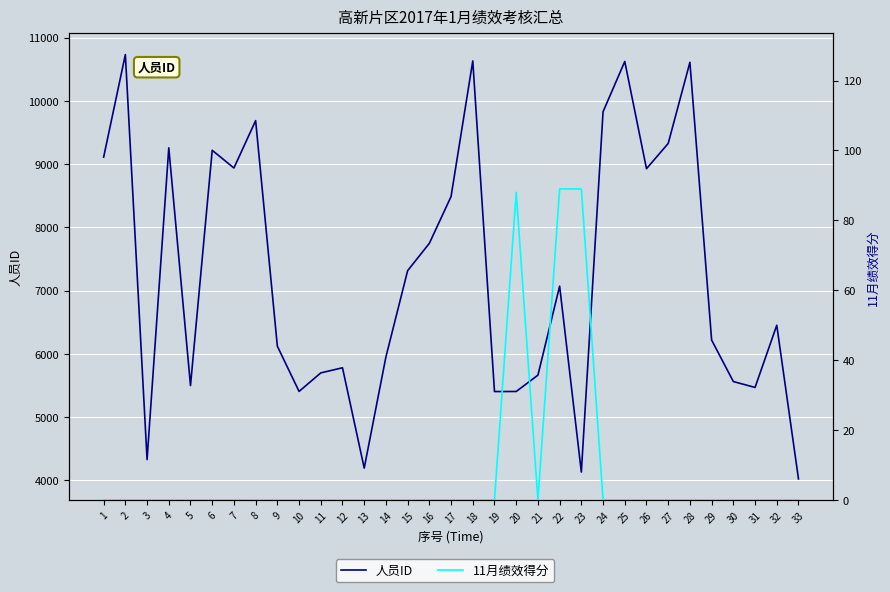

How many lines are shown in the chart?

2